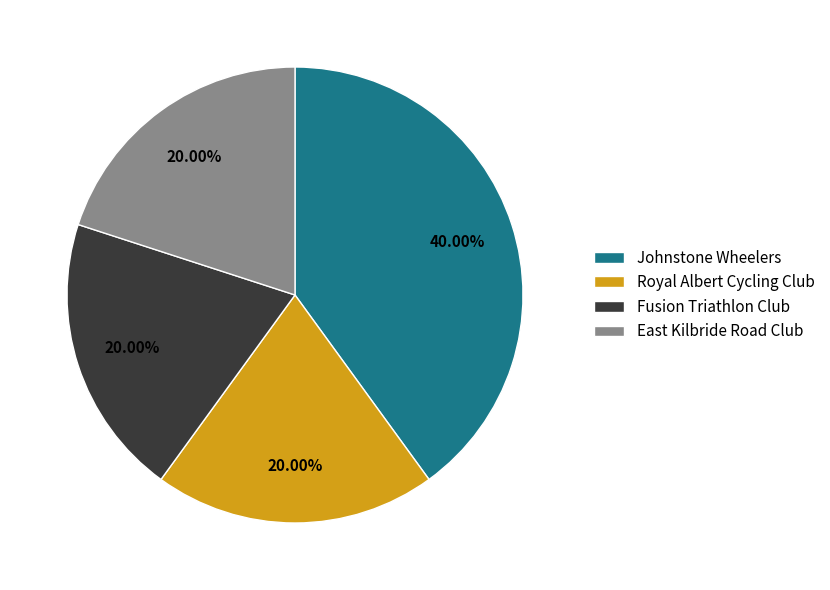

What percentage is the Fusion Triathlon Club slice, to the nearest percent?

20%